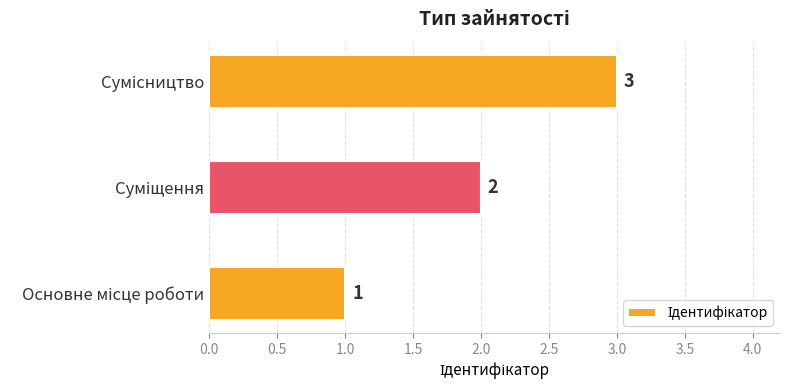

What is the greatest value displayed?

3